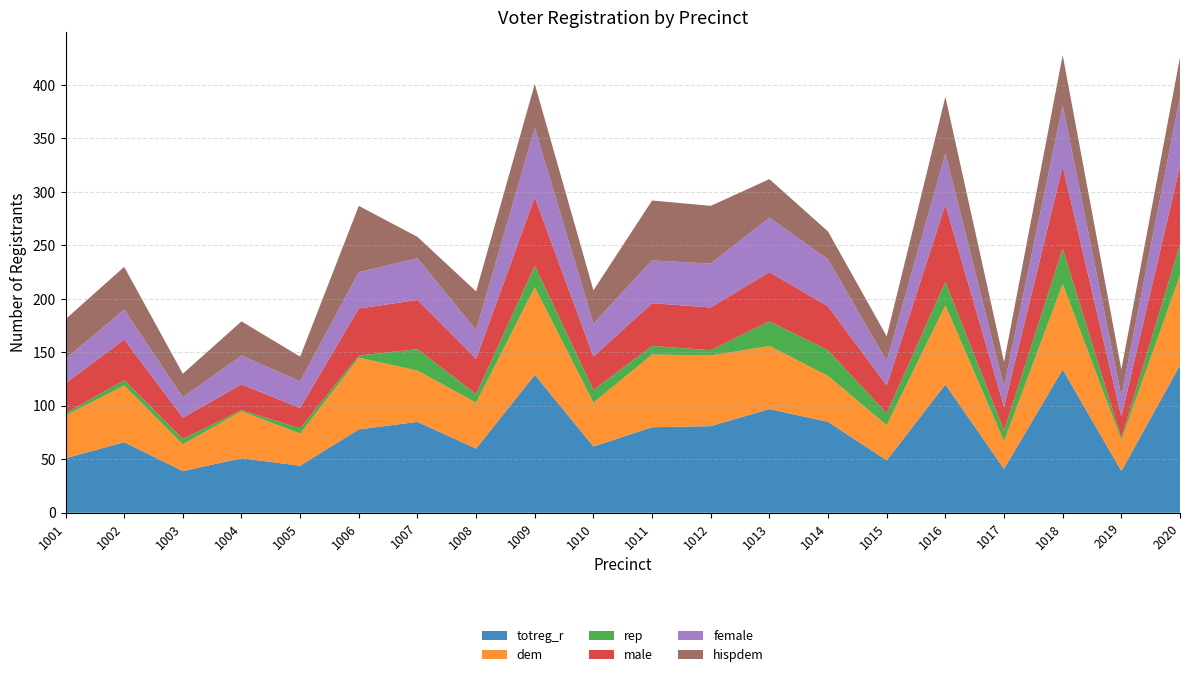

Reading left to right, what are all the values shown in this chart?

totreg_r: 1001=51	1002=66	1003=39	1004=51	1005=44	1006=78	1007=85	1008=60	1009=129	1010=62	1011=80	1012=81	1013=97	1014=85	1015=49	1016=120	1017=41	1018=134	2019=39	2020=138
dem: 1001=40	1002=53	1003=25	1004=44	1005=30	1006=67	1007=48	1008=43	1009=82	1010=41	1011=68	1012=66	1013=59	1014=43	1015=33	1016=74	1017=26	1018=80	2019=29	2020=84
rep: 1001=2	1002=5	1003=5	1004=1	1005=5	1006=2	1007=20	1008=8	1009=20	1010=12	1011=8	1012=5	1013=23	1014=24	1015=11	1016=22	1017=10	1018=33	2019=2	2020=29
male: 1001=28	1002=38	1003=20	1004=24	1005=19	1006=44	1007=46	1008=33	1009=64	1010=31	1011=40	1012=40	1013=46	1014=41	1015=26	1016=72	1017=22	1018=77	2019=20	2020=73
female: 1001=23	1002=28	1003=19	1004=27	1005=25	1006=34	1007=39	1008=27	1009=65	1010=31	1011=40	1012=41	1013=51	1014=44	1015=23	1016=48	1017=19	1018=57	2019=19	2020=65
hispdem: 1001=37	1002=40	1003=22	1004=32	1005=23	1006=62	1007=20	1008=36	1009=41	1010=31	1011=56	1012=54	1013=36	1014=26	1015=23	1016=53	1017=23	1018=47	2019=25	2020=37